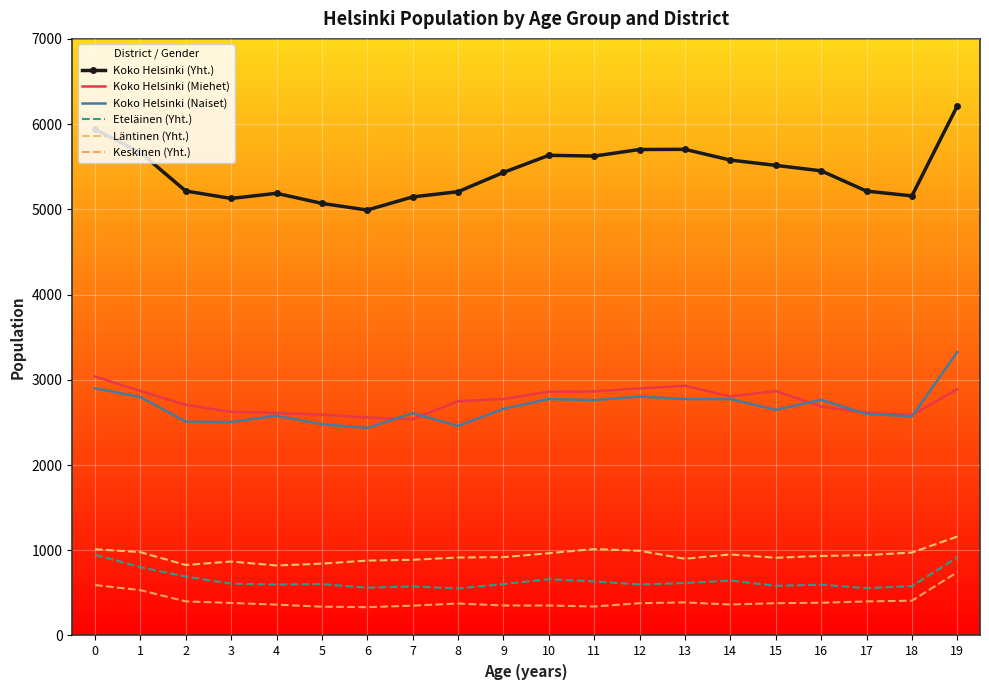

True or false: Koko Helsinki (Yht.) and Koko Helsinki (Miehet) cross at least once.

False